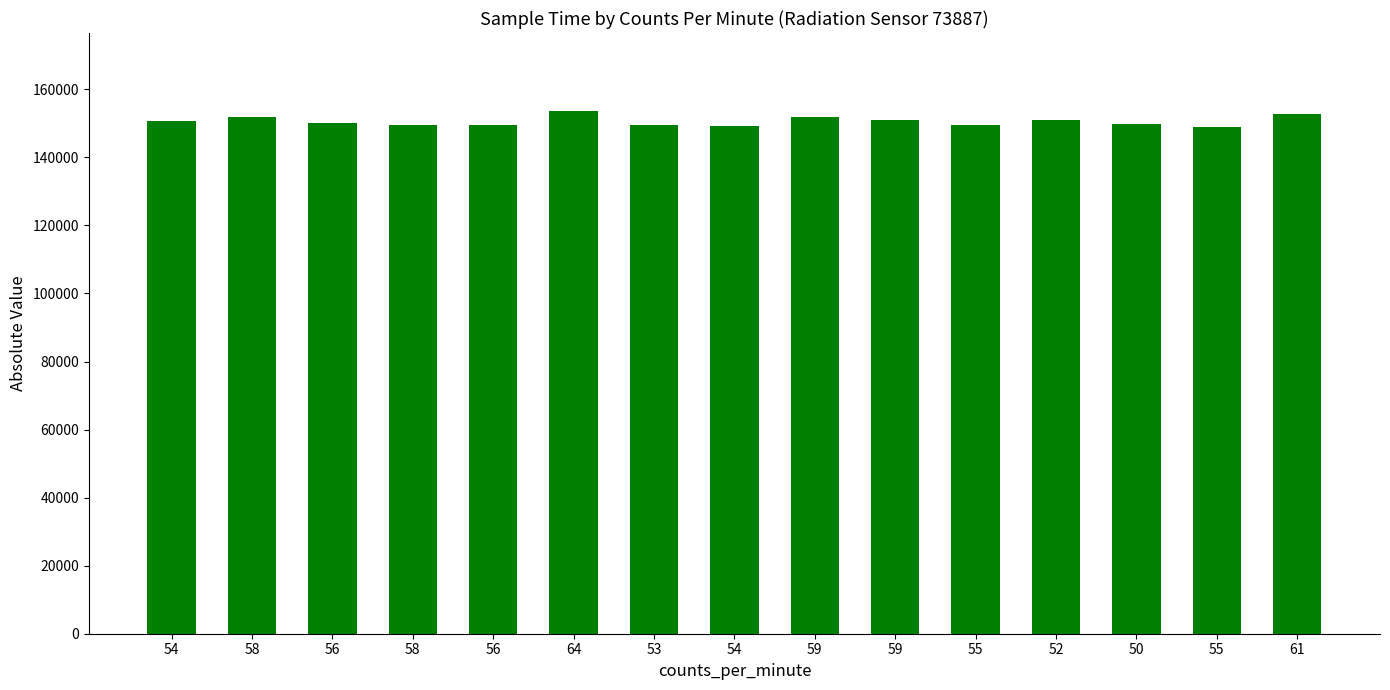

List the labels in order of value, largest first.

64, 61, 58, 59, 52, 59, 54, 56, 50, 53, 56, 55, 58, 54, 55